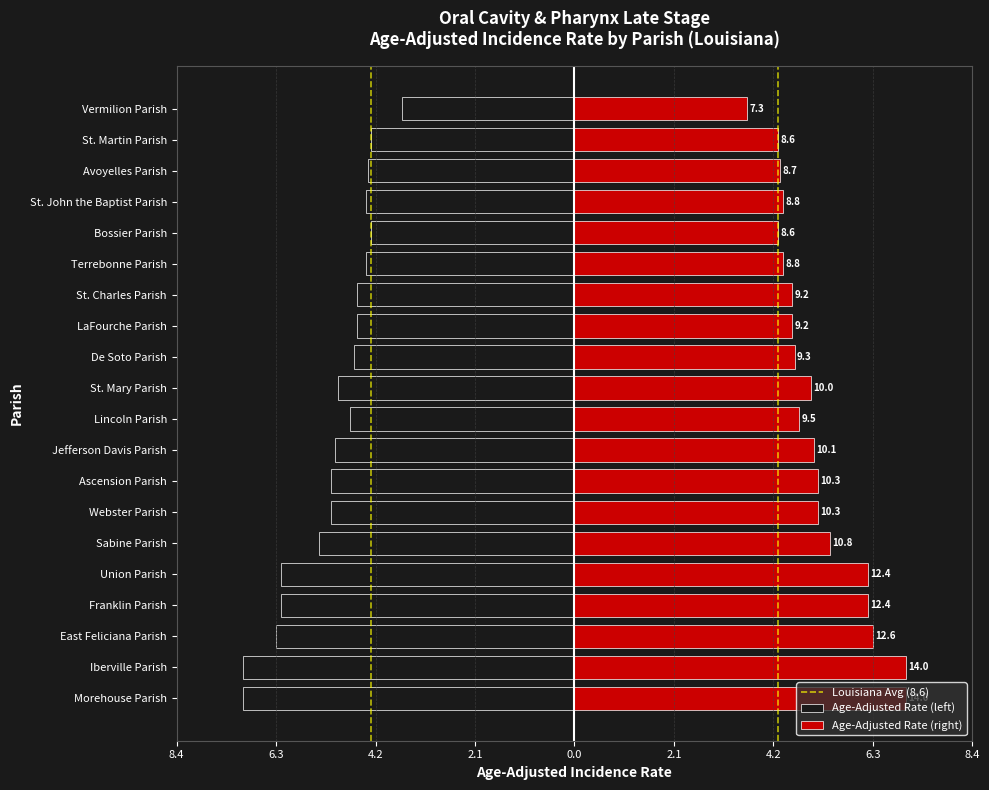

Is it true that the value at Jefferson Davis Parish is -5.0?

True